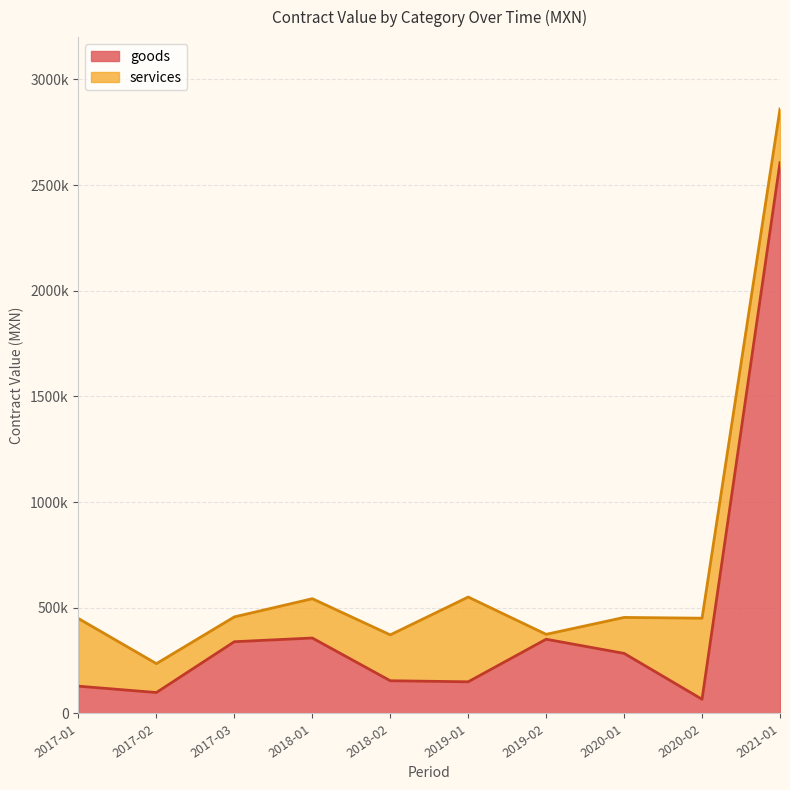

Reading left to right, what are all the values shown in this chart?

129136.5	99068.4	339489.6	356989.8	154860.0	149830.0	351216.0	284290.0	67181.4	2605983.0